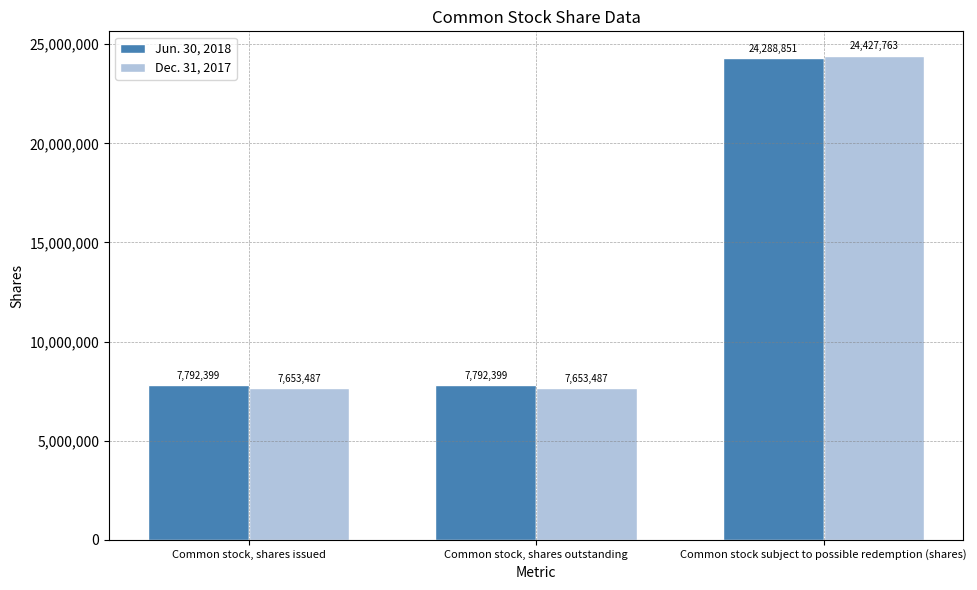

Reading right to left, list all the values displayed in this chart.

Jun. 30, 2018: 24288851	7792399	7792399
Dec. 31, 2017: 24427763	7653487	7653487